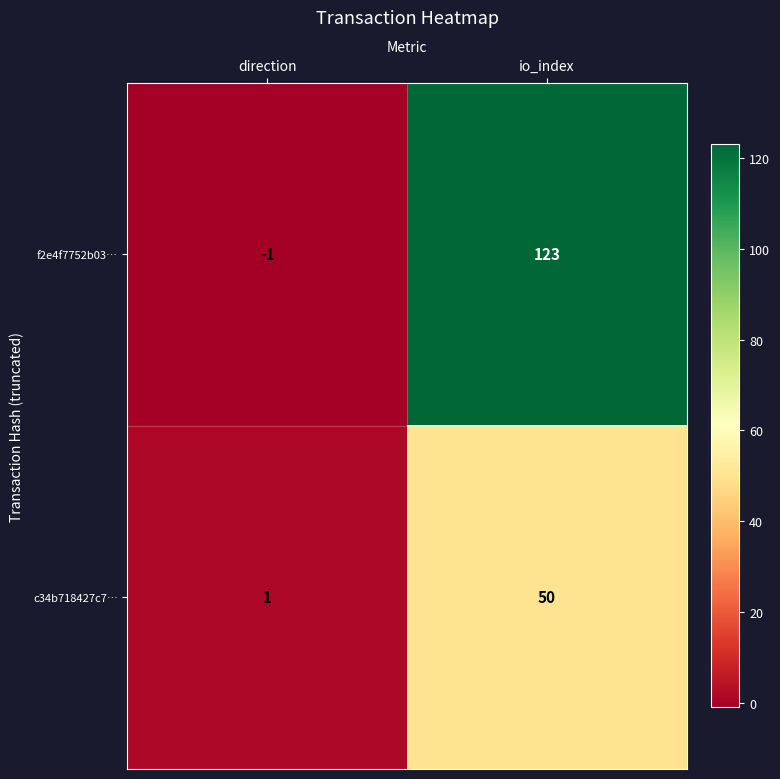

At how many categories does at least one series exceed 87?

1